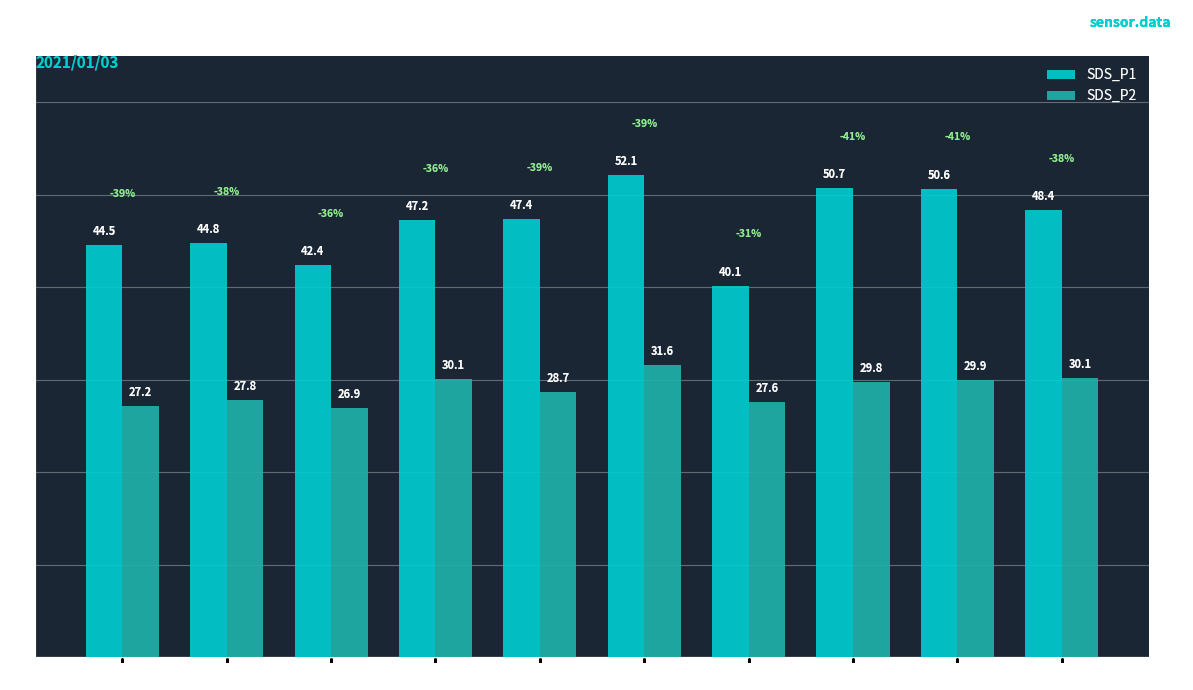

Which series changed the most between 00:07 and 00:22?

SDS_P1